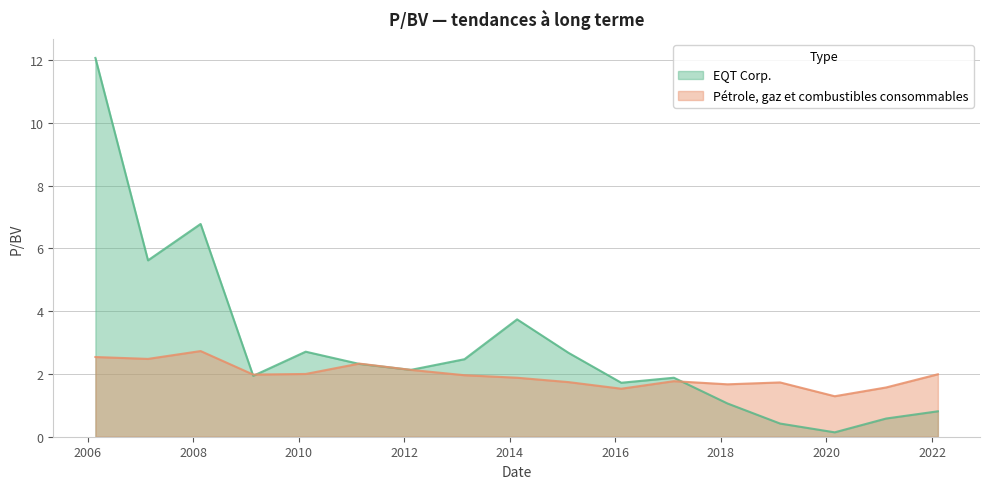

In EQT Corp., how many points are lower than both neighbors (excluding endpoints)?

5